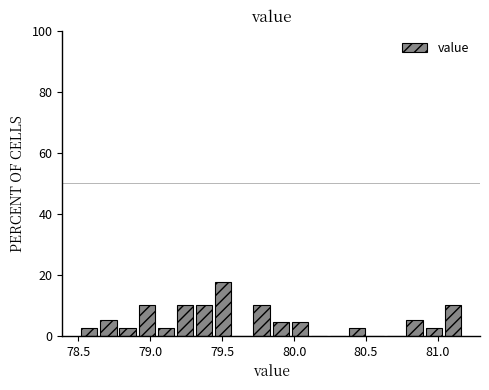

Read against the x-axis, roughly where is the centre of the tallest bar?

79.50